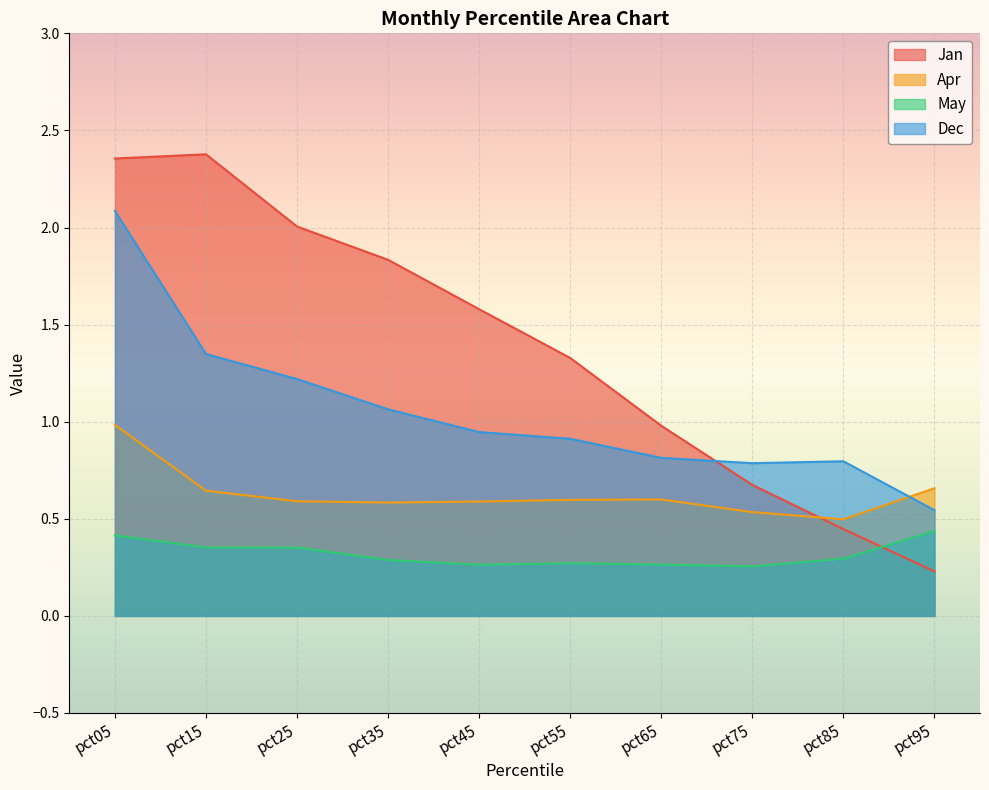

Reading right to left, transcribe all the data shown in this chart.

Jan: 0.2	0.4	0.7	1.0	1.3	1.6	1.8	2.0	2.4	2.4
Apr: 0.7	0.5	0.5	0.6	0.6	0.6	0.6	0.6	0.6	1.0
May: 0.4	0.3	0.3	0.3	0.3	0.3	0.3	0.4	0.4	0.4
Dec: 0.5	0.8	0.8	0.8	0.9	0.9	1.1	1.2	1.3	2.1